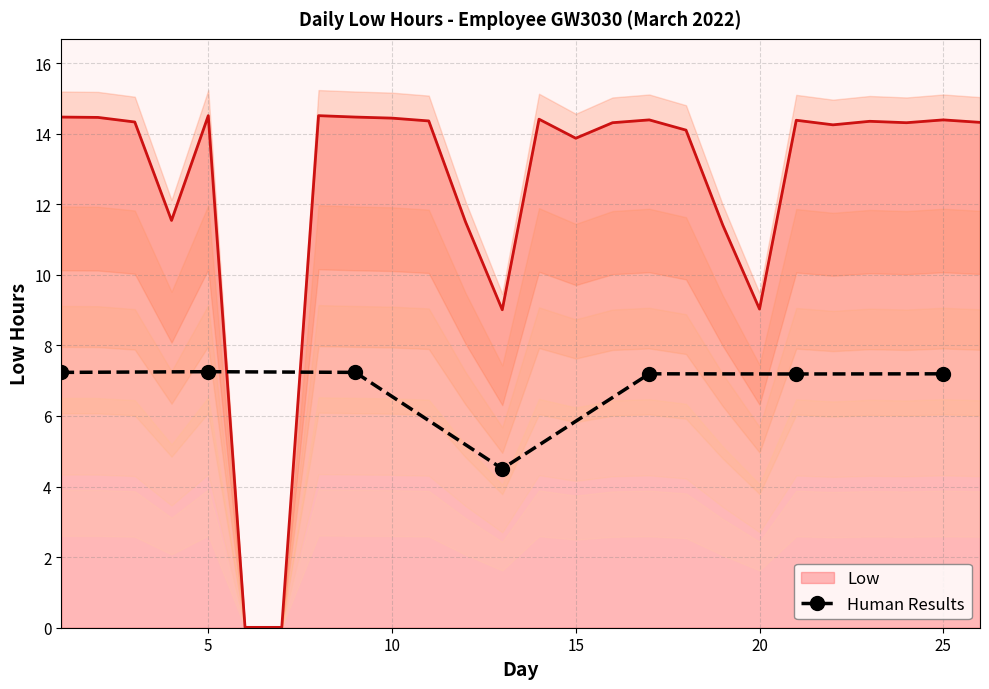

Is it true that Human Results equals 12.5 at 25?

False